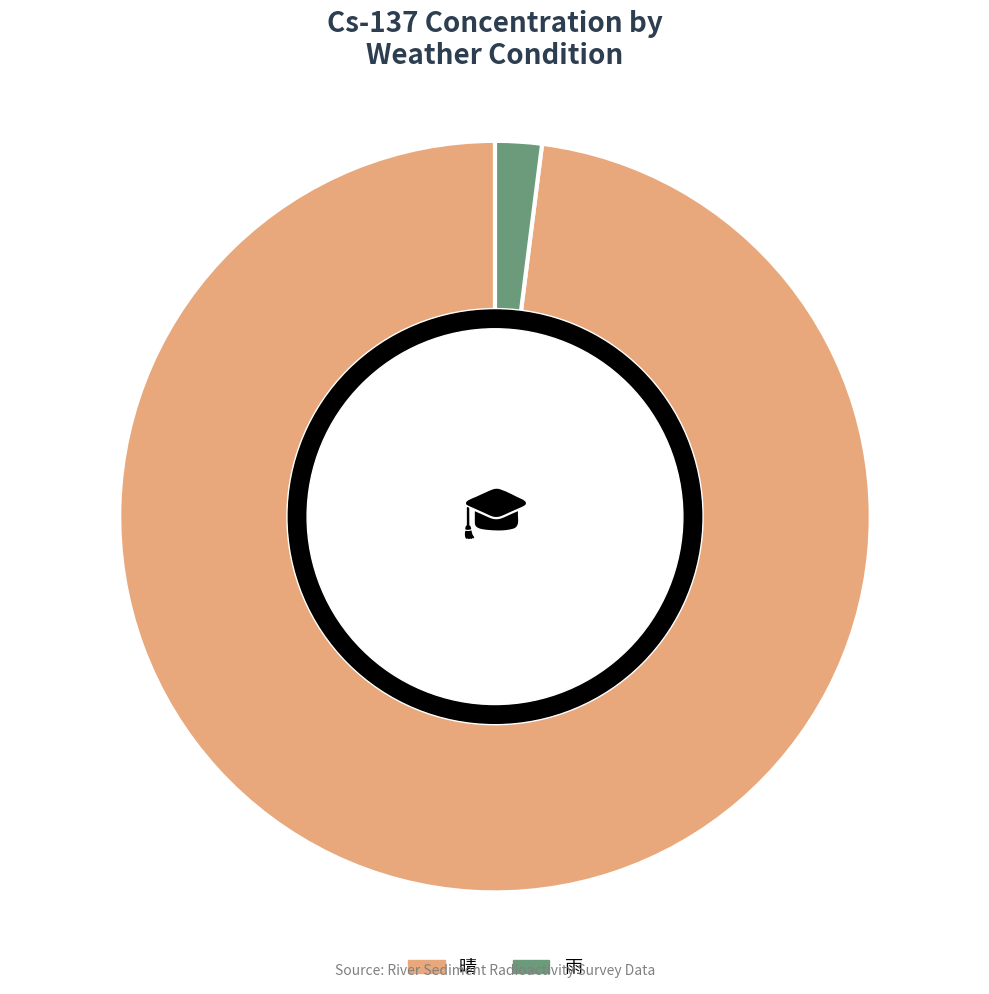

Which slice is the largest?

晴